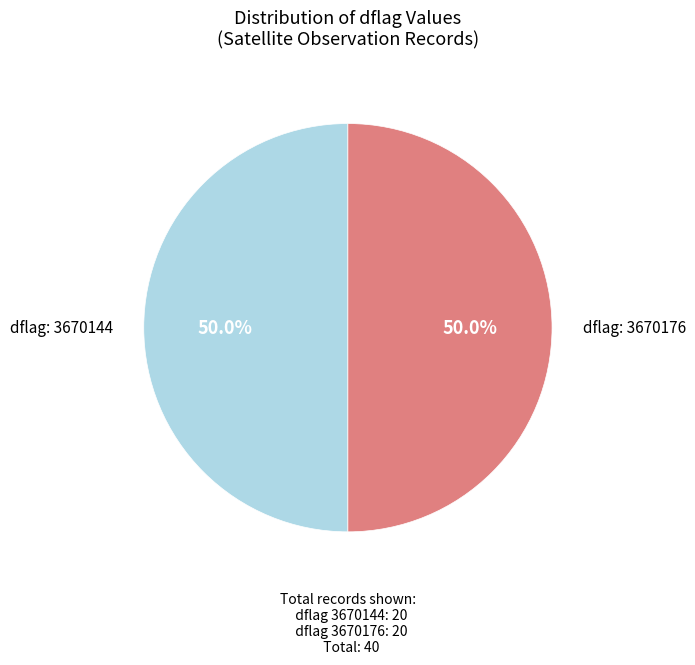

How many slices are in this pie chart?

2